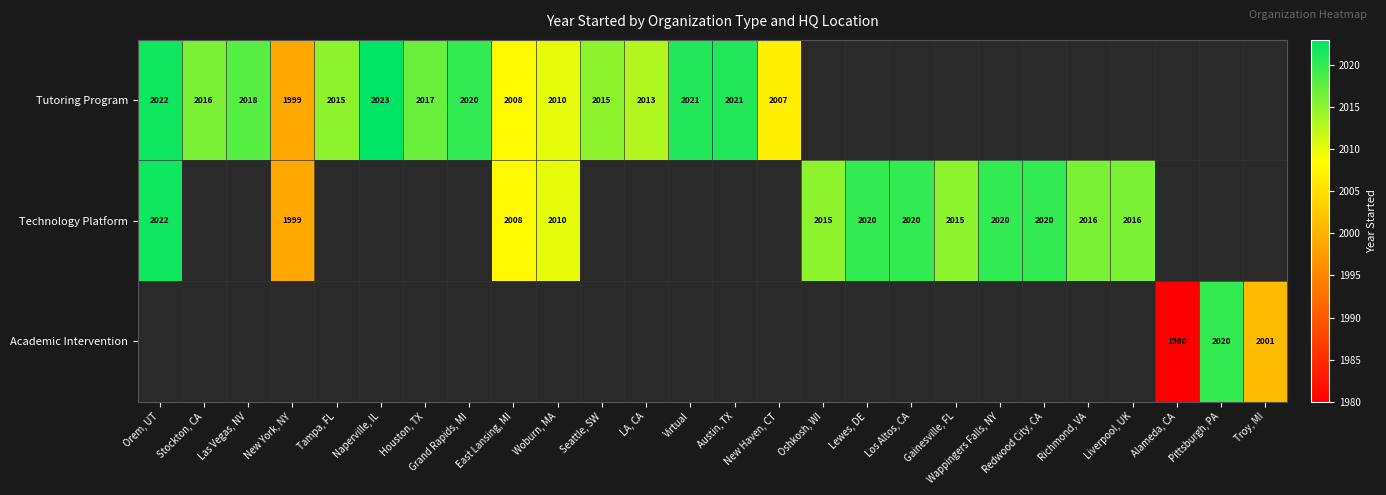

What is the difference between the Technology Platform values at Gainesville, FL and Woburn, MA?

5